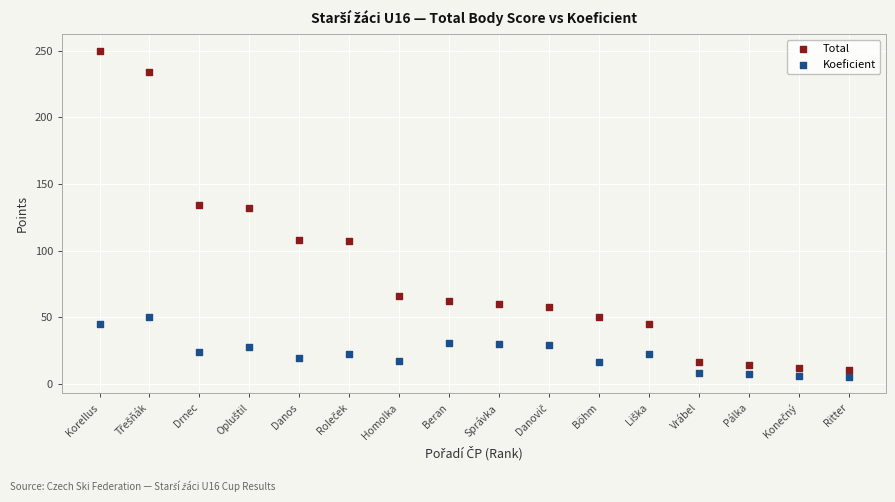

What are all the series names shown in the legend?

Total, Koeficient